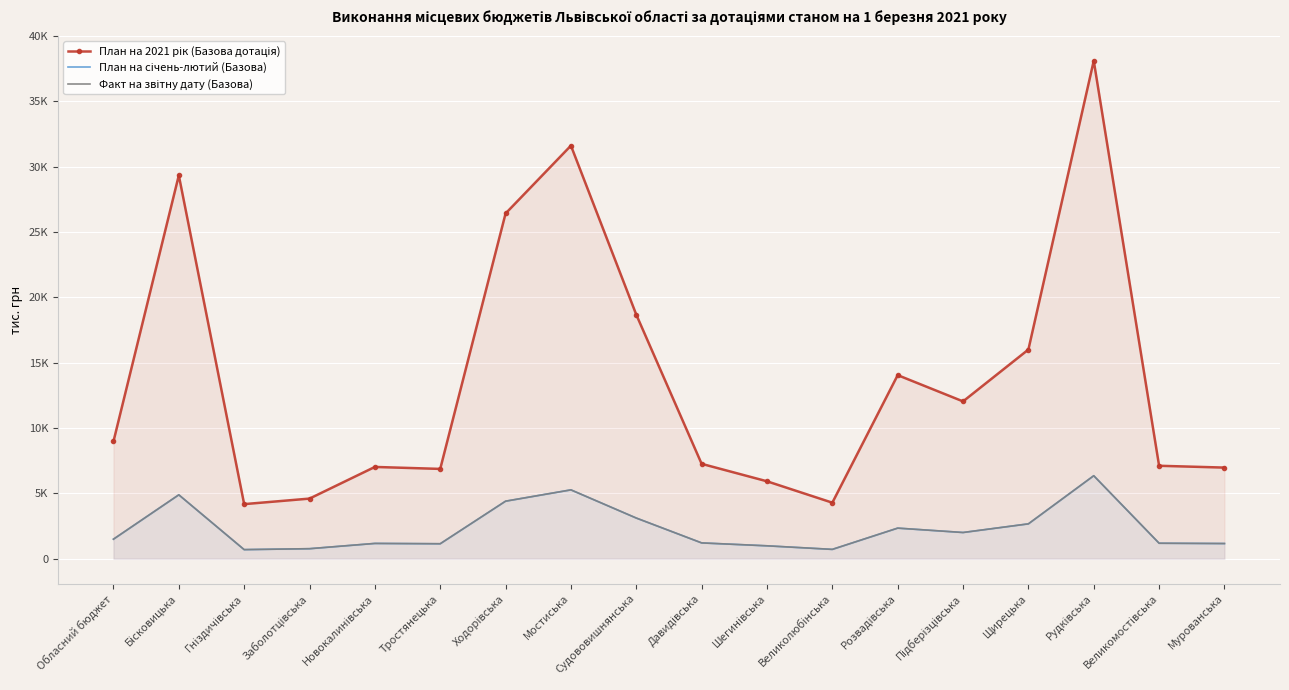

At Щирецька, list the series in order from largest to smallest.

План на 2021 рік (Базова дотація), План на січень-лютий (Базова), Факт на звітну дату (Базова)